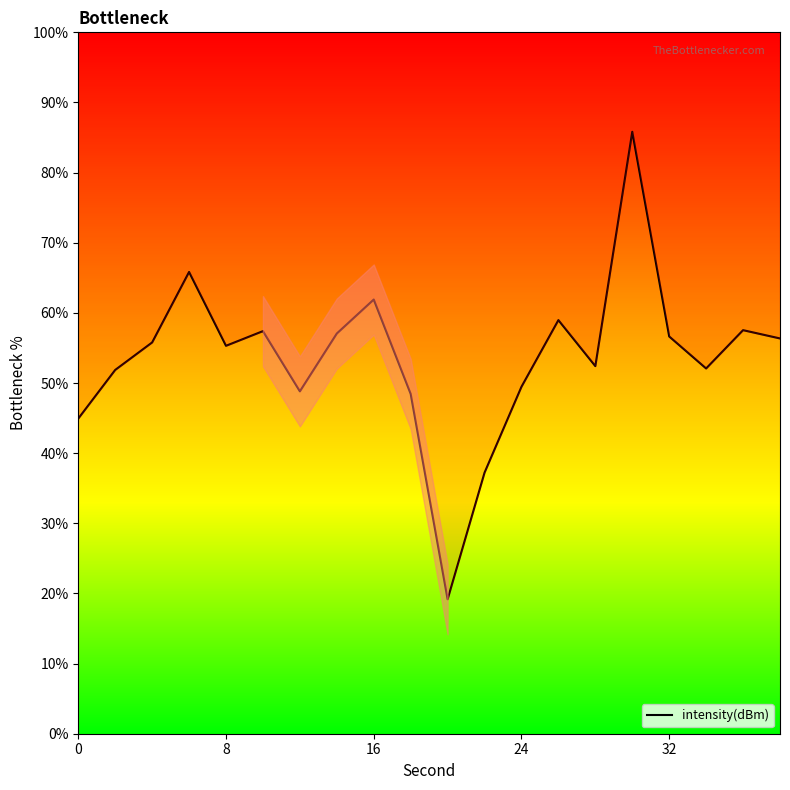

How many data points are above 55?

11